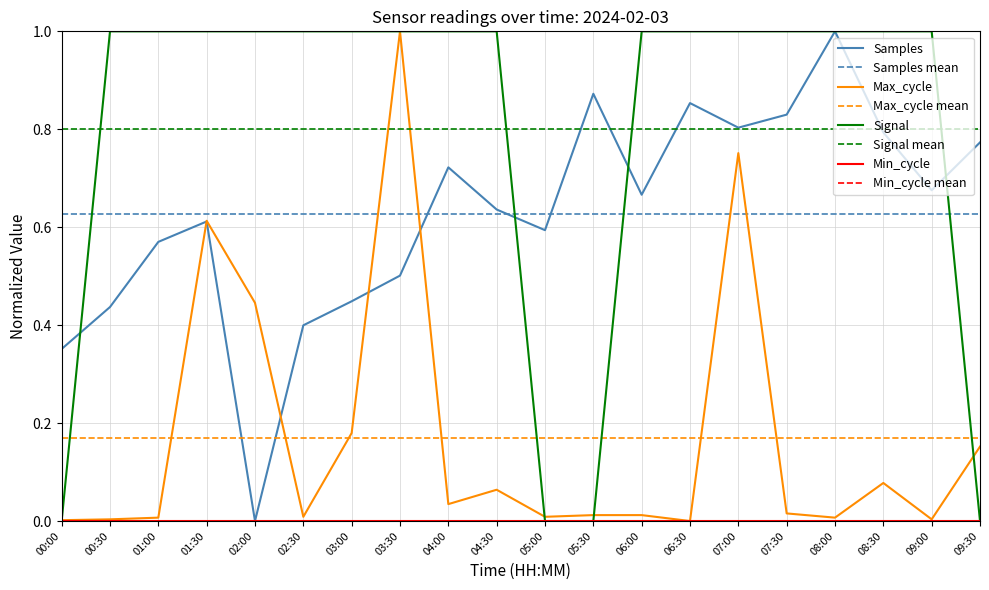

Is this an area chart (filled region under the line)?

No